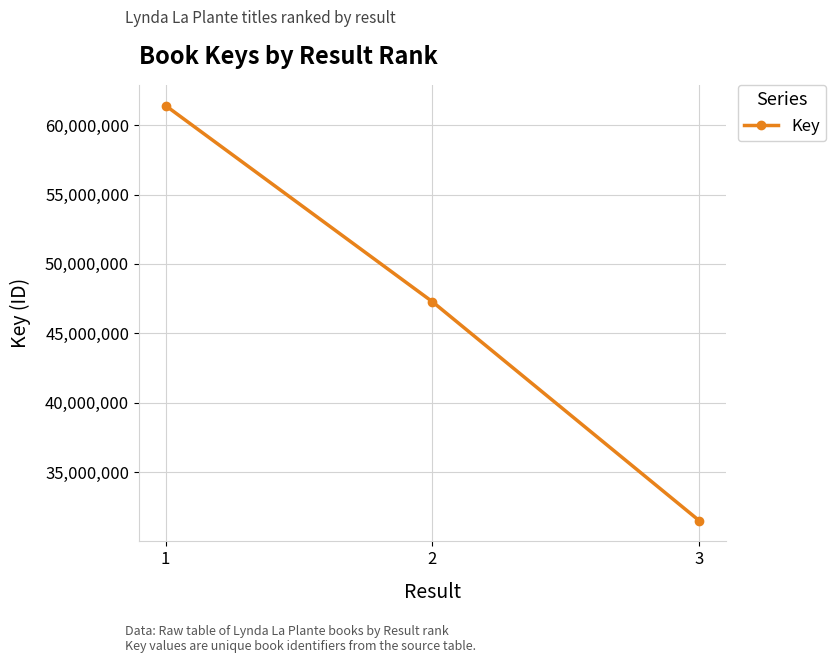

What is the maximum value shown in the chart?

61414218